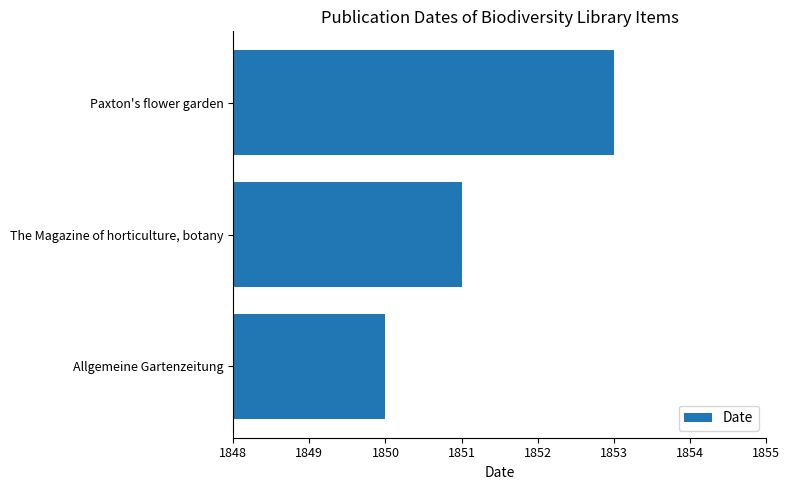

At which label is the value closest to 1851?

The Magazine of horticulture, botany